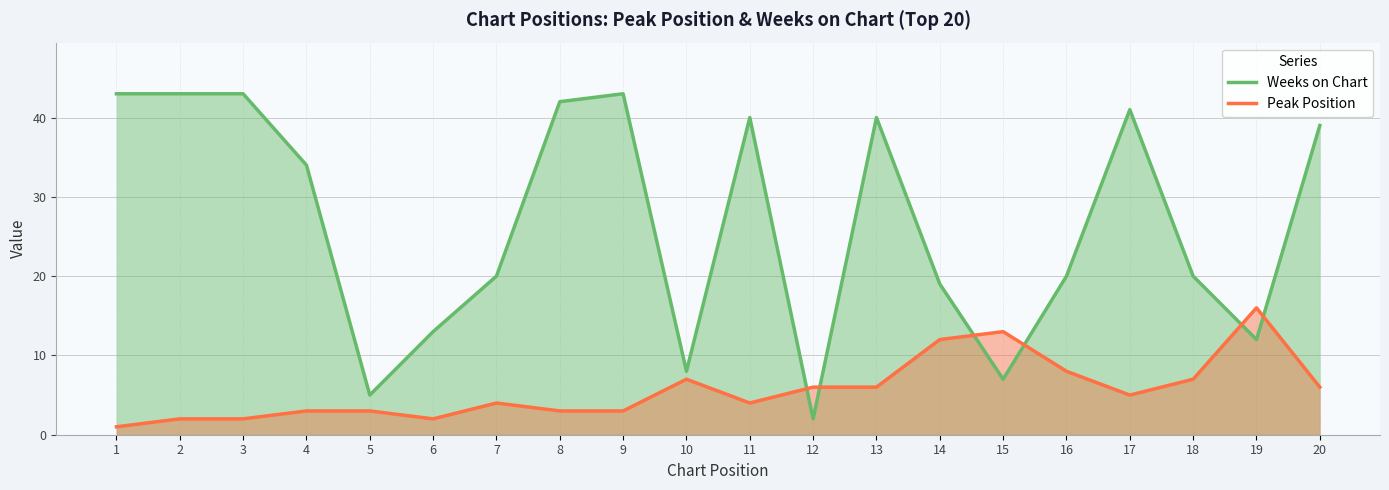

What is the difference between the maximum and minimum values in the Weeks on Chart series?

41